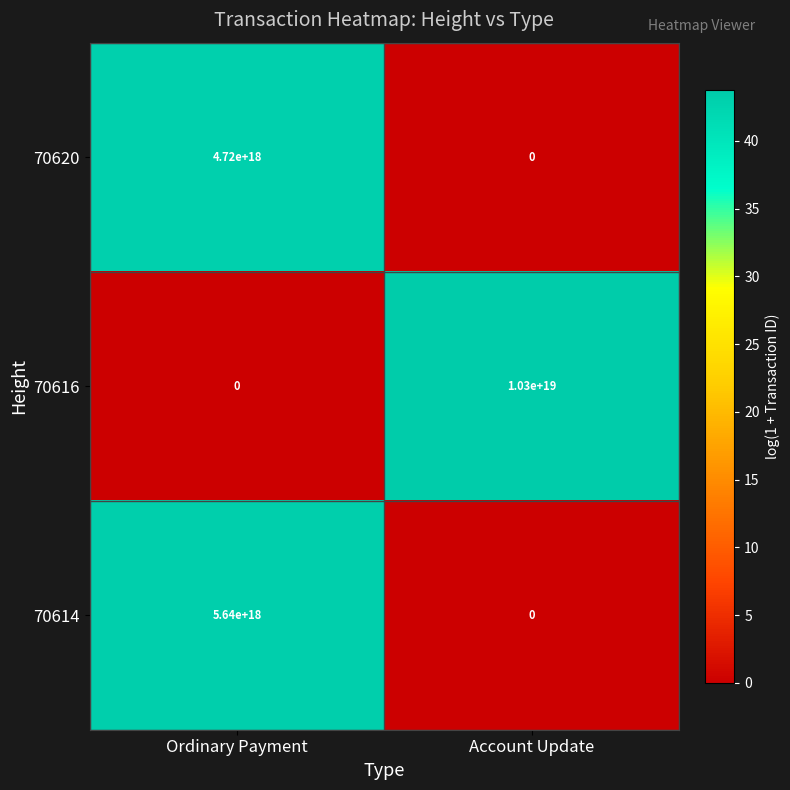

Which category has the highest value across all series?

Account Update